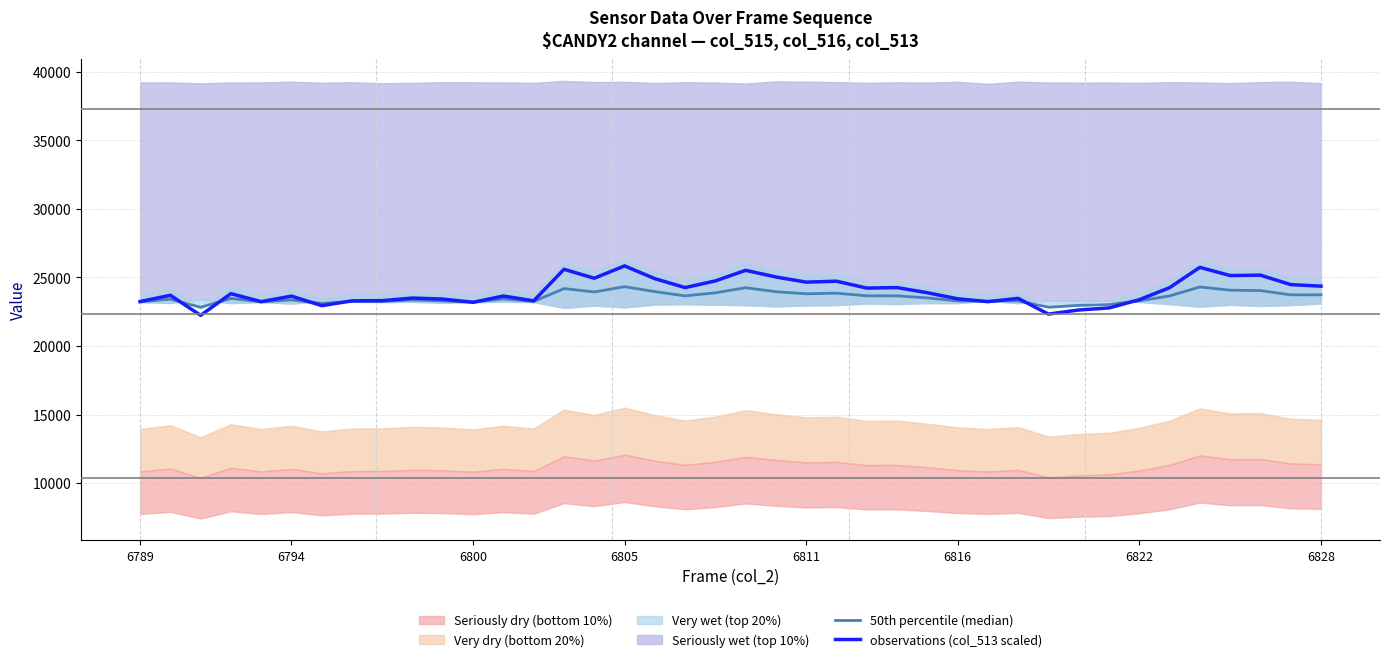

What is the difference between the maximum and second lowest values in the 50th percentile (median) series?

1500.2